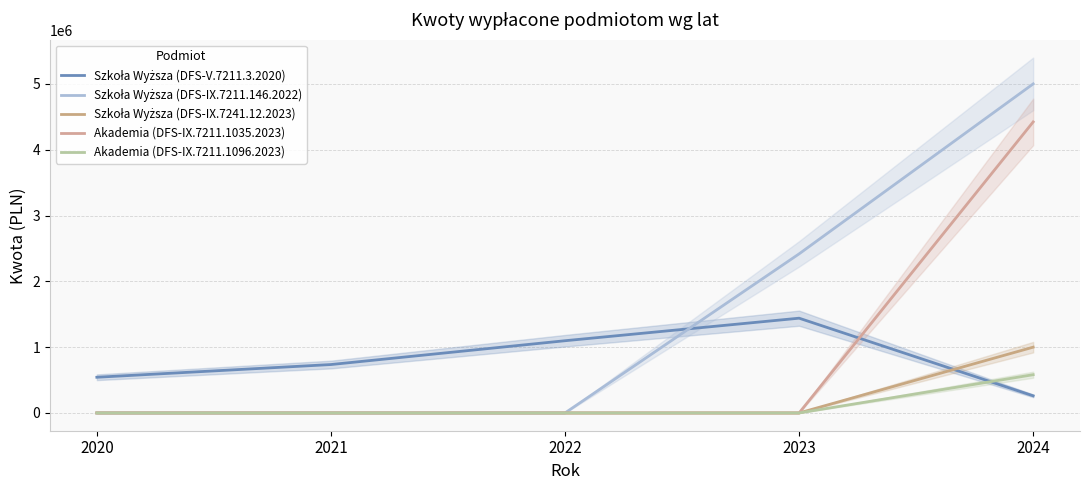

True or false: Akademia (DFS-IX.7211.1035.2023) and Szkoła Wyższa (DFS-IX.7211.146.2022) cross at least once.

False